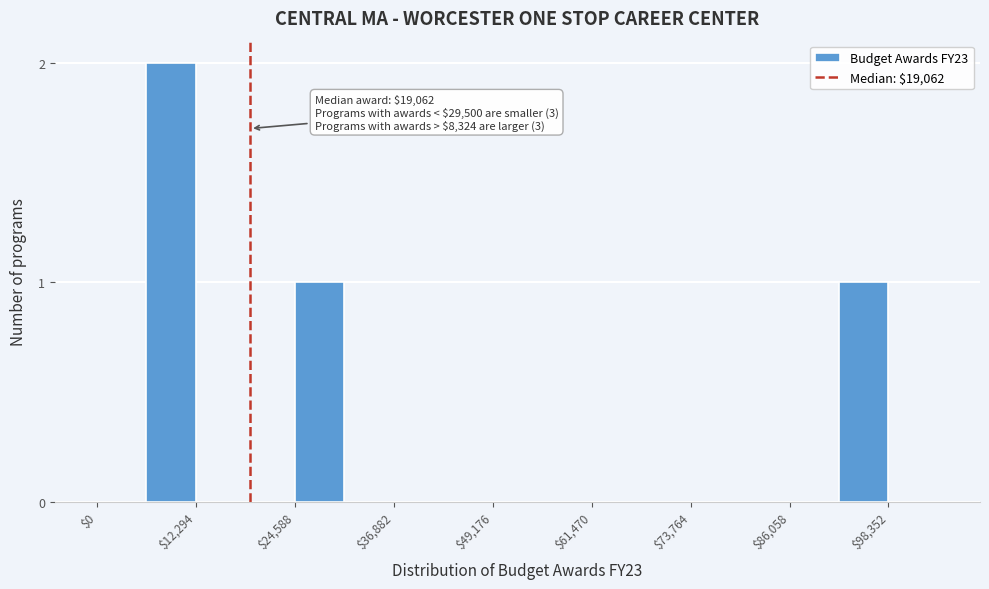

Read against the x-axis, roughly where is the centre of the tallest bar?

10000